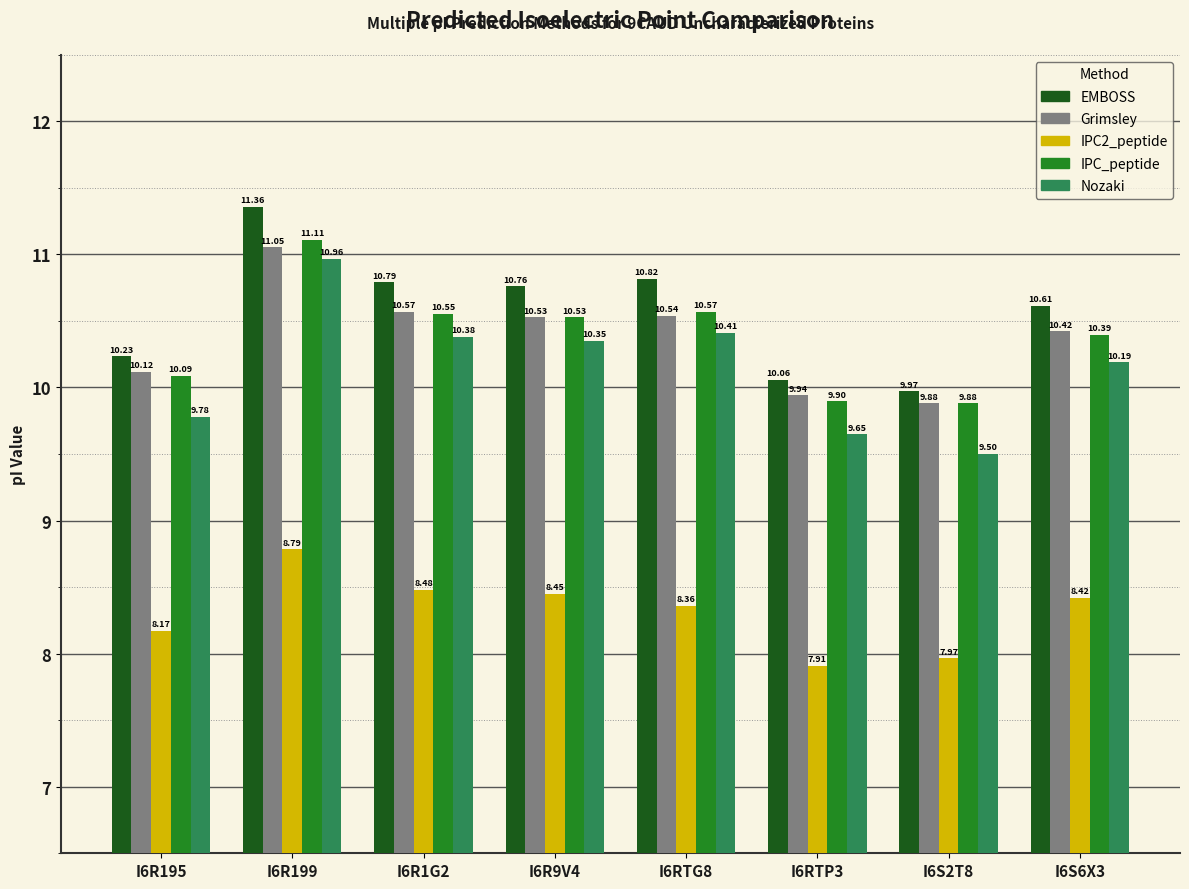

How many groups of bars are there?

8